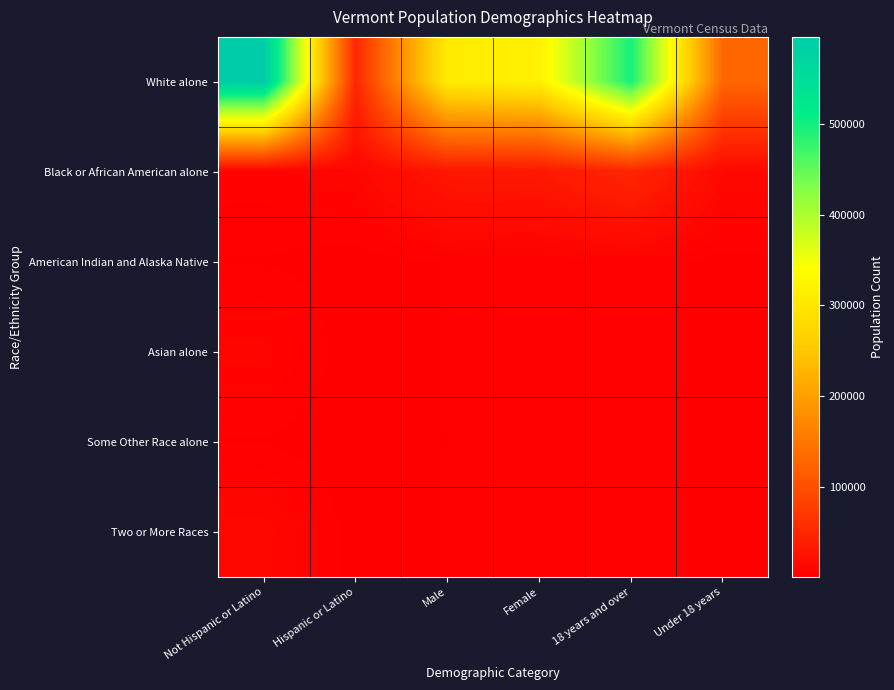

How many data points does each series have?

6